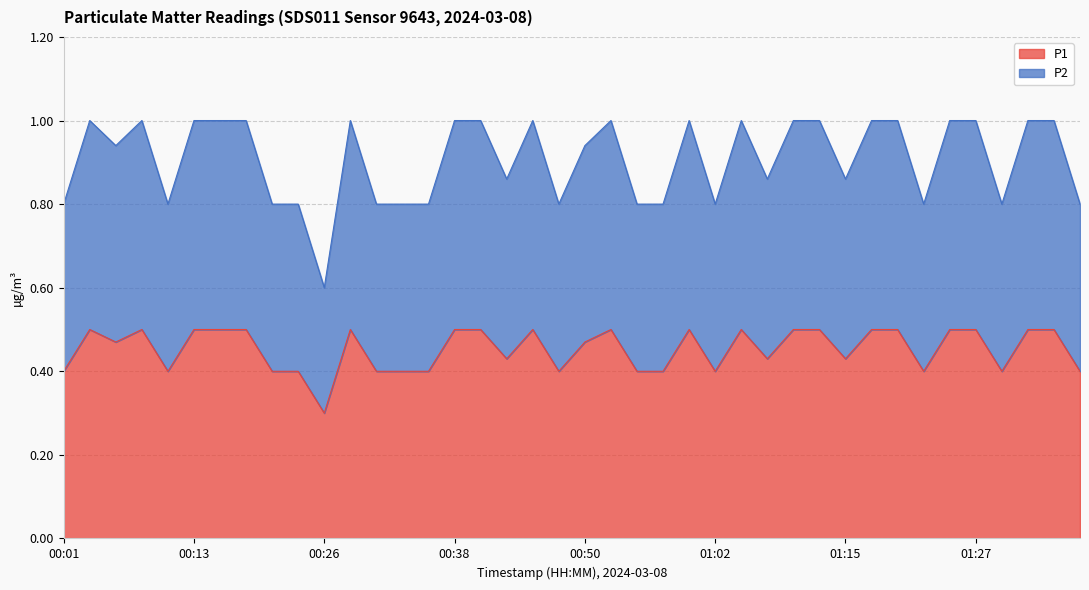

Which series has the largest total across all categories?

P2